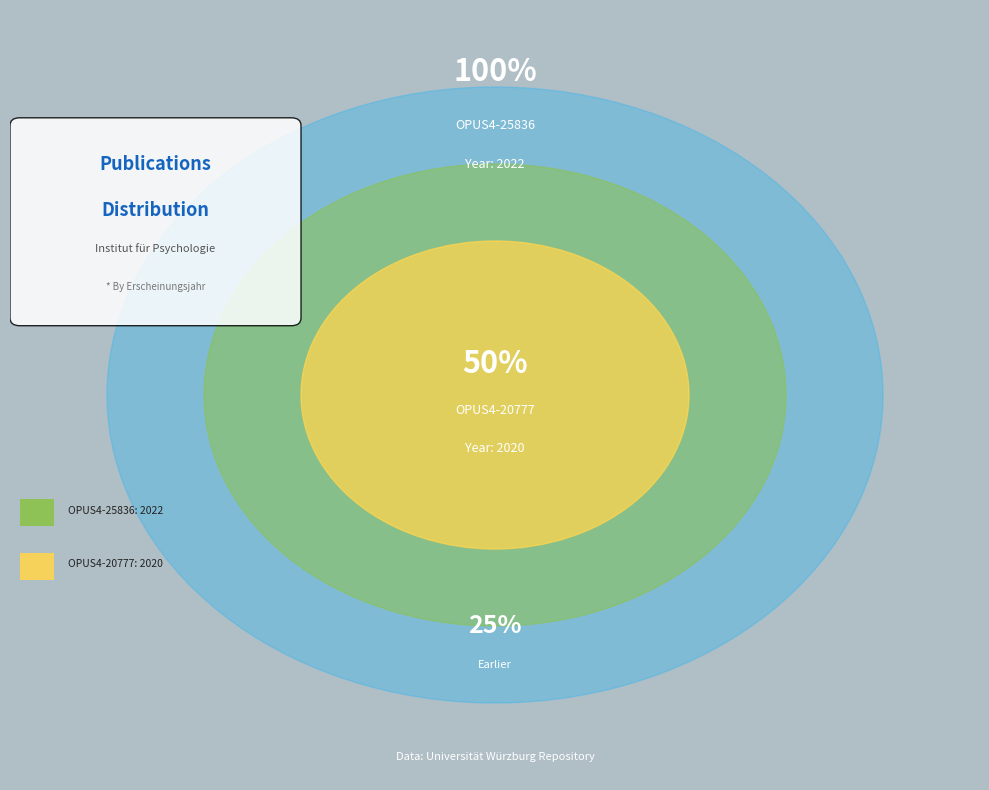

Count the number of slices in the pie.

2